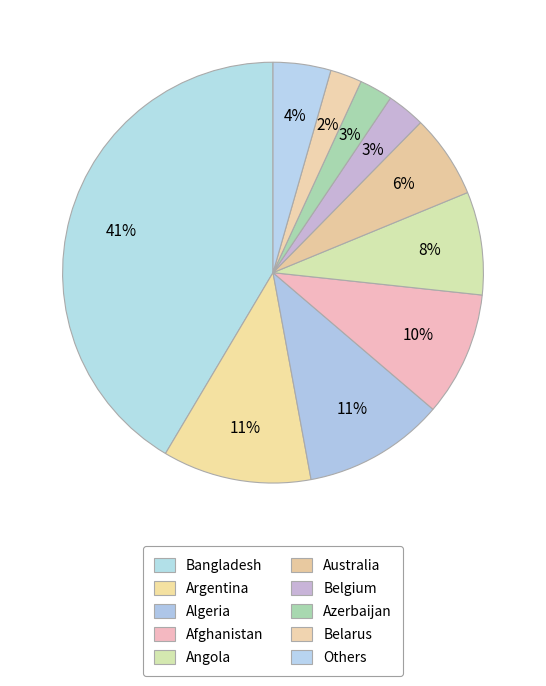

How many slices are in this pie chart?

10